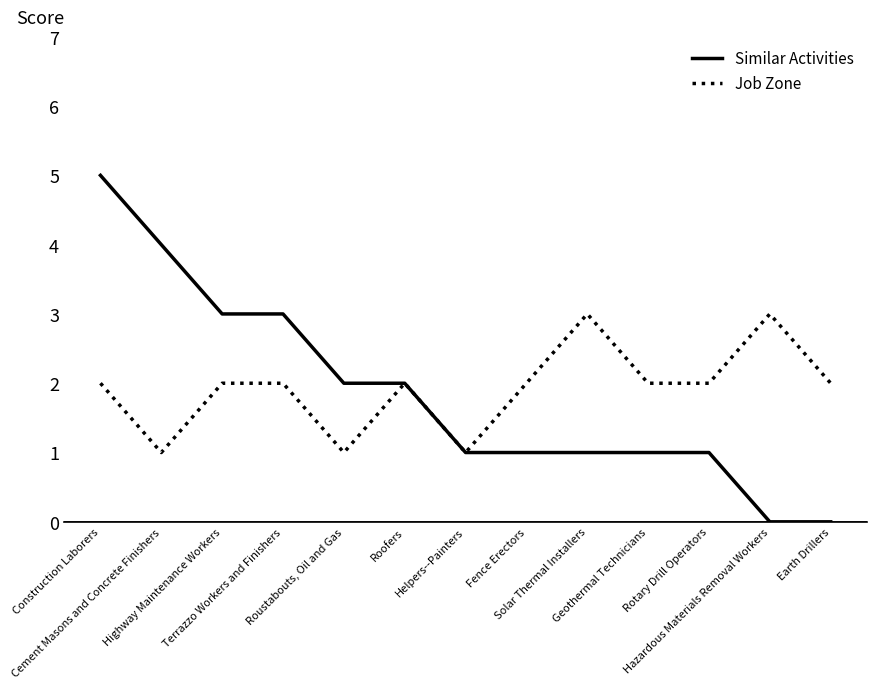

List the series in order of their peak value, highest first.

Similar Activities, Job Zone